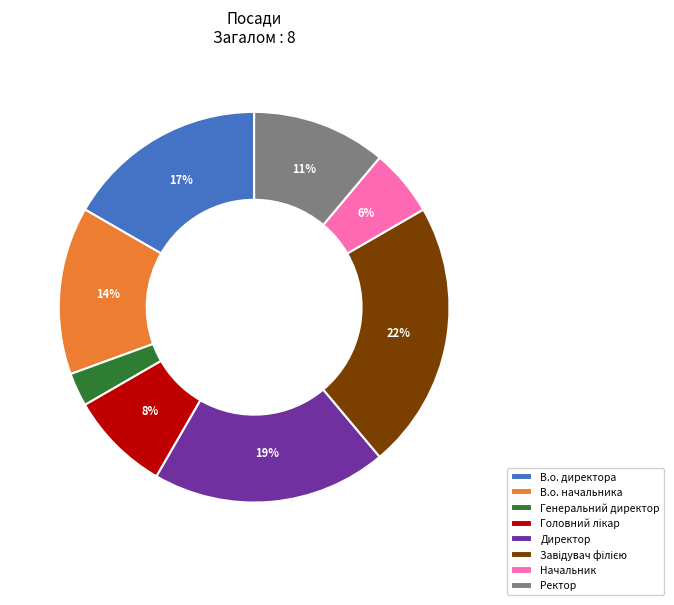

Which has a higher value, Генеральний директор or В.о. директора?

В.о. директора